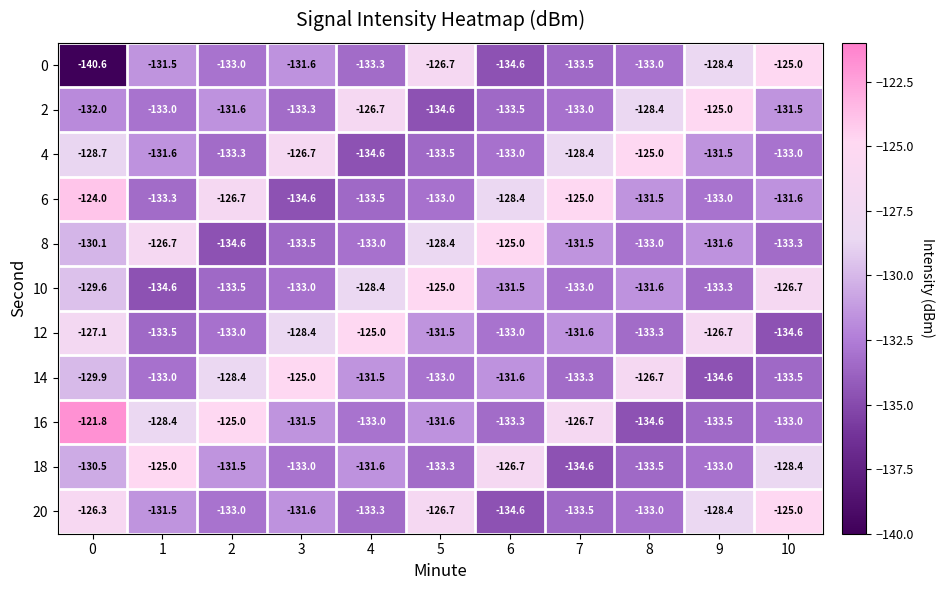

True or false: 10 has a value of -175.1 at 5.

False